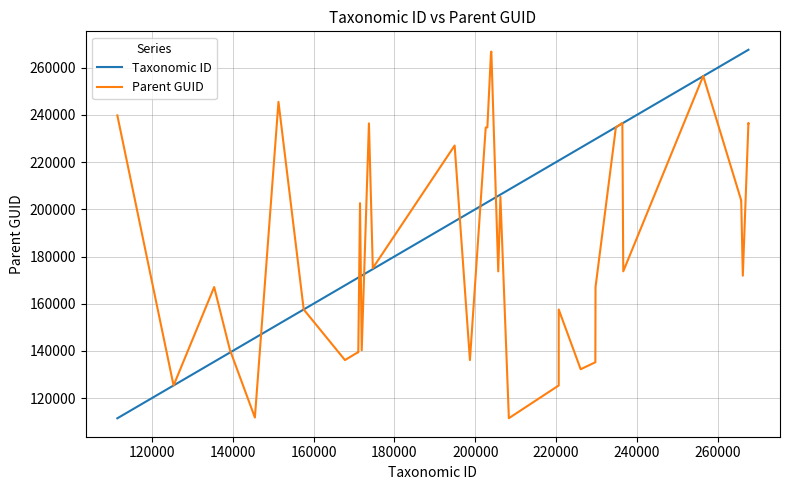

Which series has the largest total across all categories?

Taxonomic ID